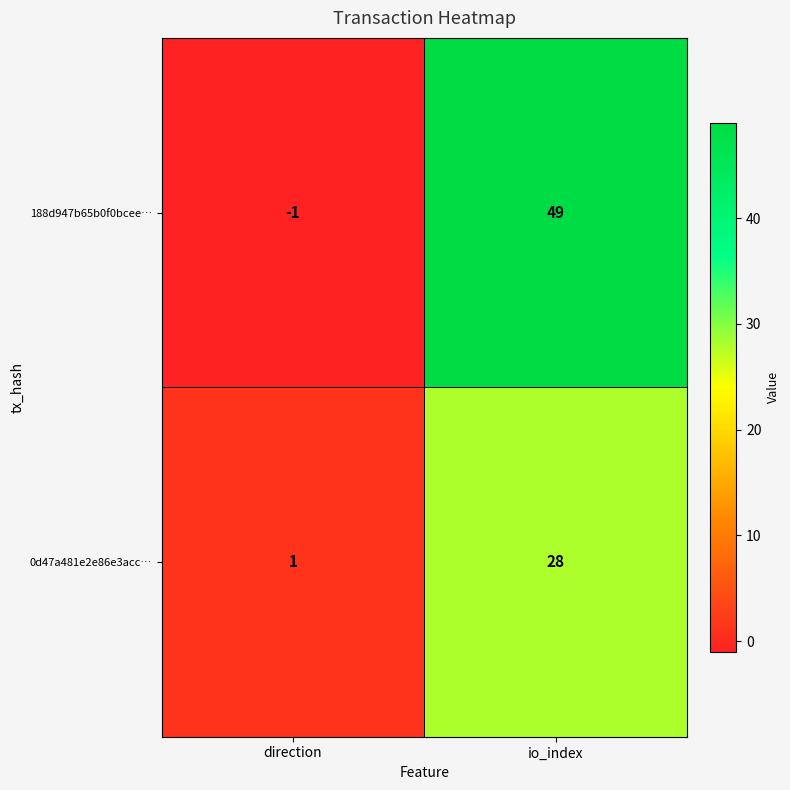

At how many categories does at least one series exceed 38?

1